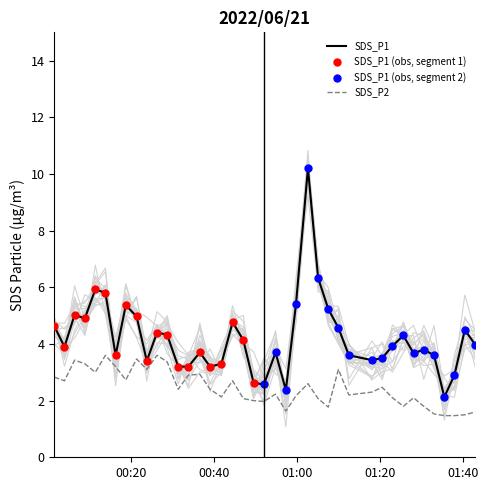

At which category is the sum across all series the highest?

2022/06/21 01:02:35